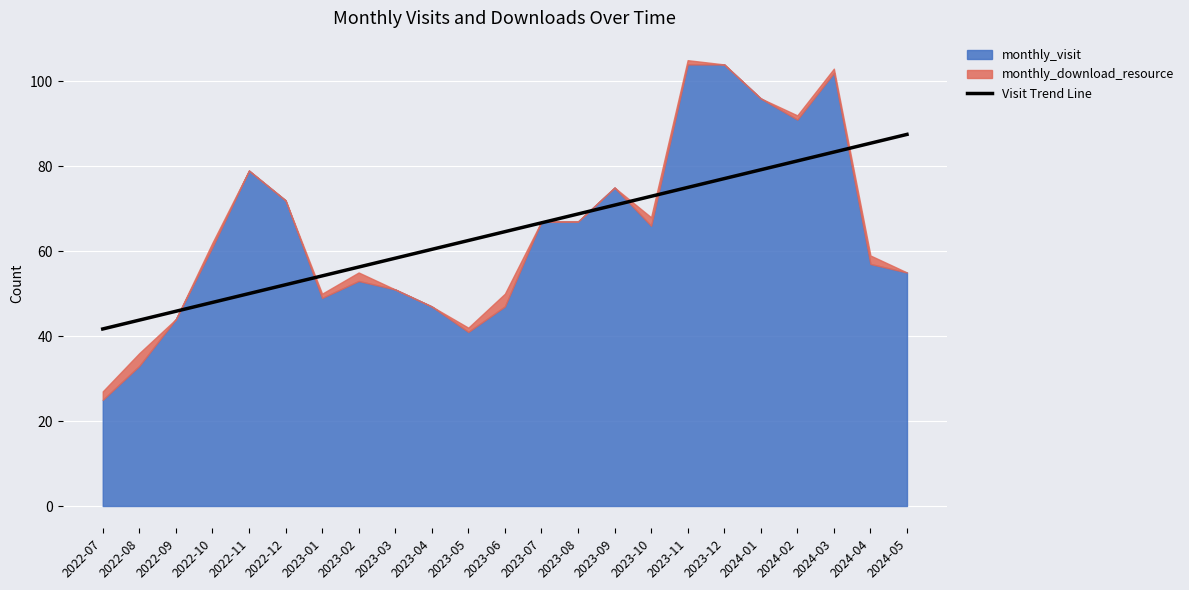

Reading left to right, what are all the values shown in this chart?

2022-07=41.7	2022-08=43.8	2022-09=45.9	2022-10=47.9	2022-11=50.0	2022-12=52.1	2023-01=54.2	2023-02=56.3	2023-03=58.4	2023-04=60.4	2023-05=62.5	2023-06=64.6	2023-07=66.7	2023-08=68.8	2023-09=70.9	2023-10=72.9	2023-11=75.0	2023-12=77.1	2024-01=79.2	2024-02=81.3	2024-03=83.4	2024-04=85.4	2024-05=87.5